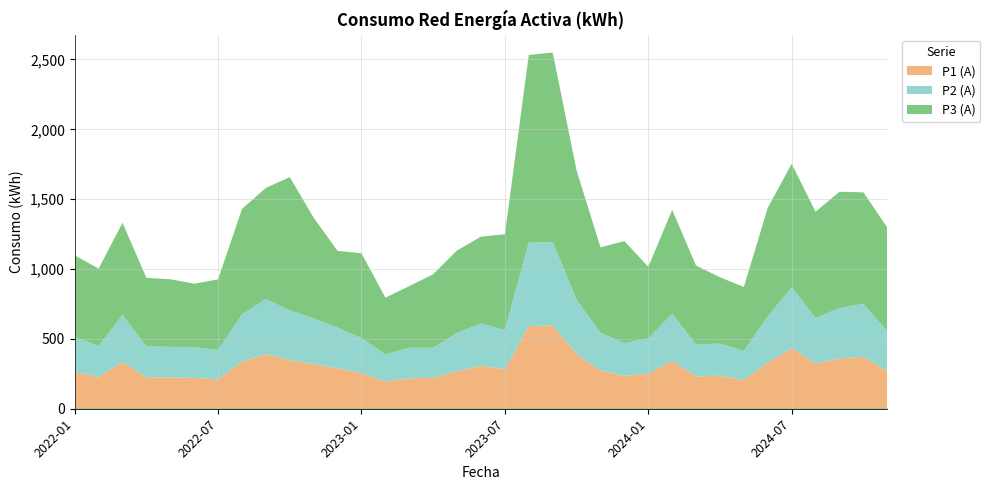

True or false: P3 (A) and P1 (A) intersect in this chart.

False